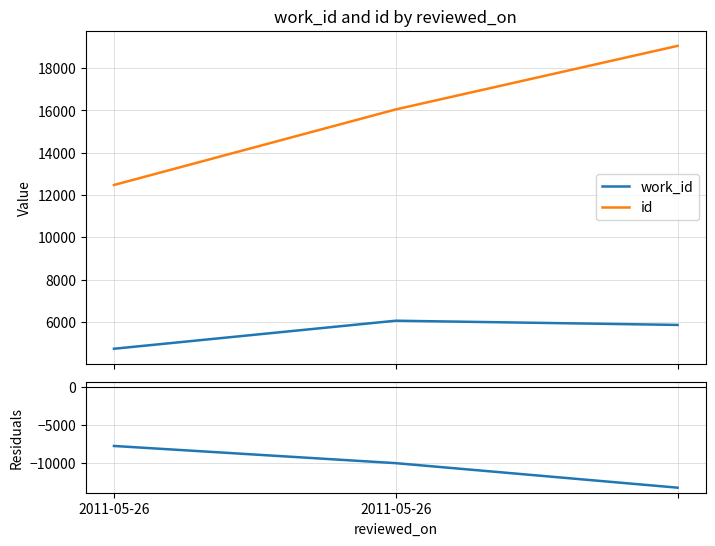

What is the label of the 3rd point from the right?

2011-05-26